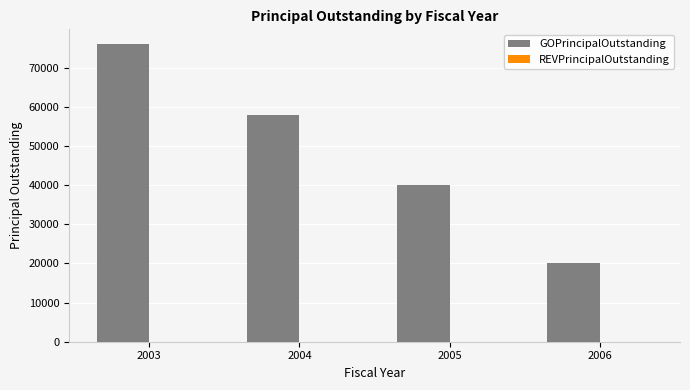

List the labels in order of value, smallest first.

2006, 2005, 2004, 2003